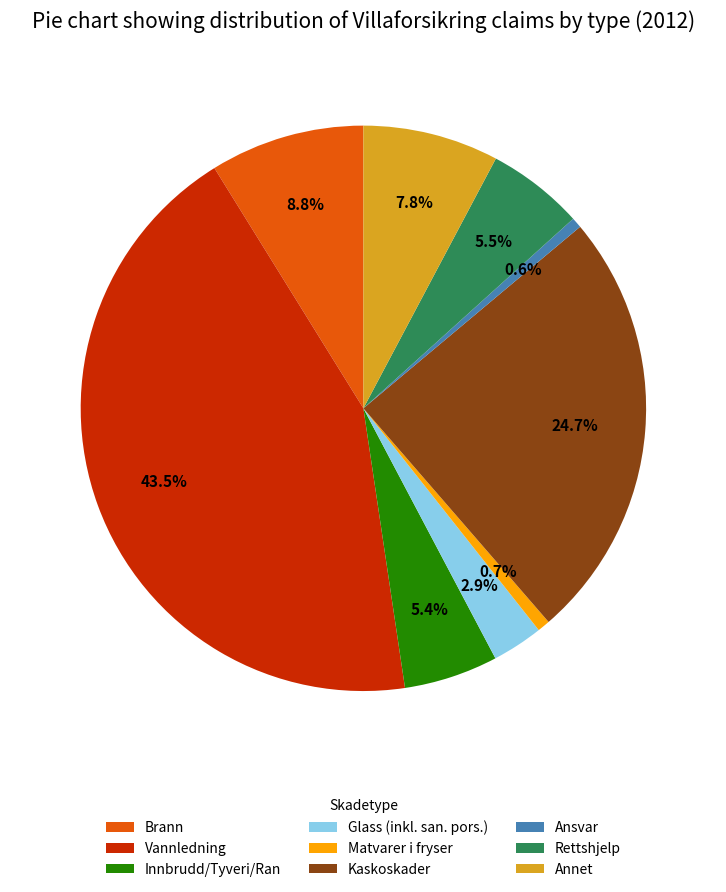

What percentage is NOT represented by Glass (inkl. san. pors.)?

97.1%